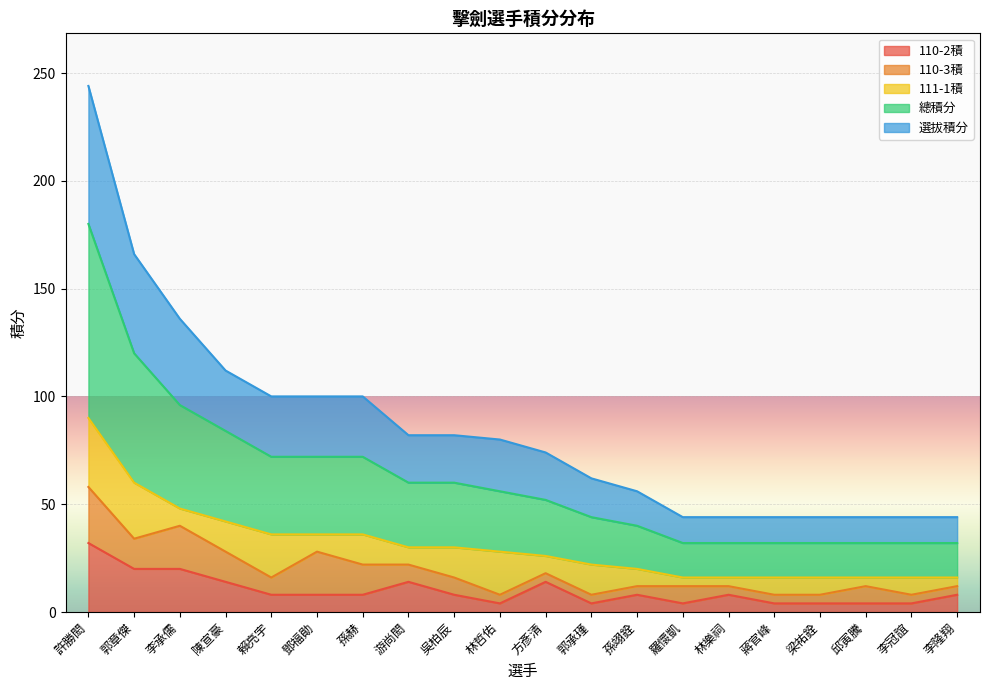

Which has a higher value, 陳宣豪 or 孫赫?

陳宣豪